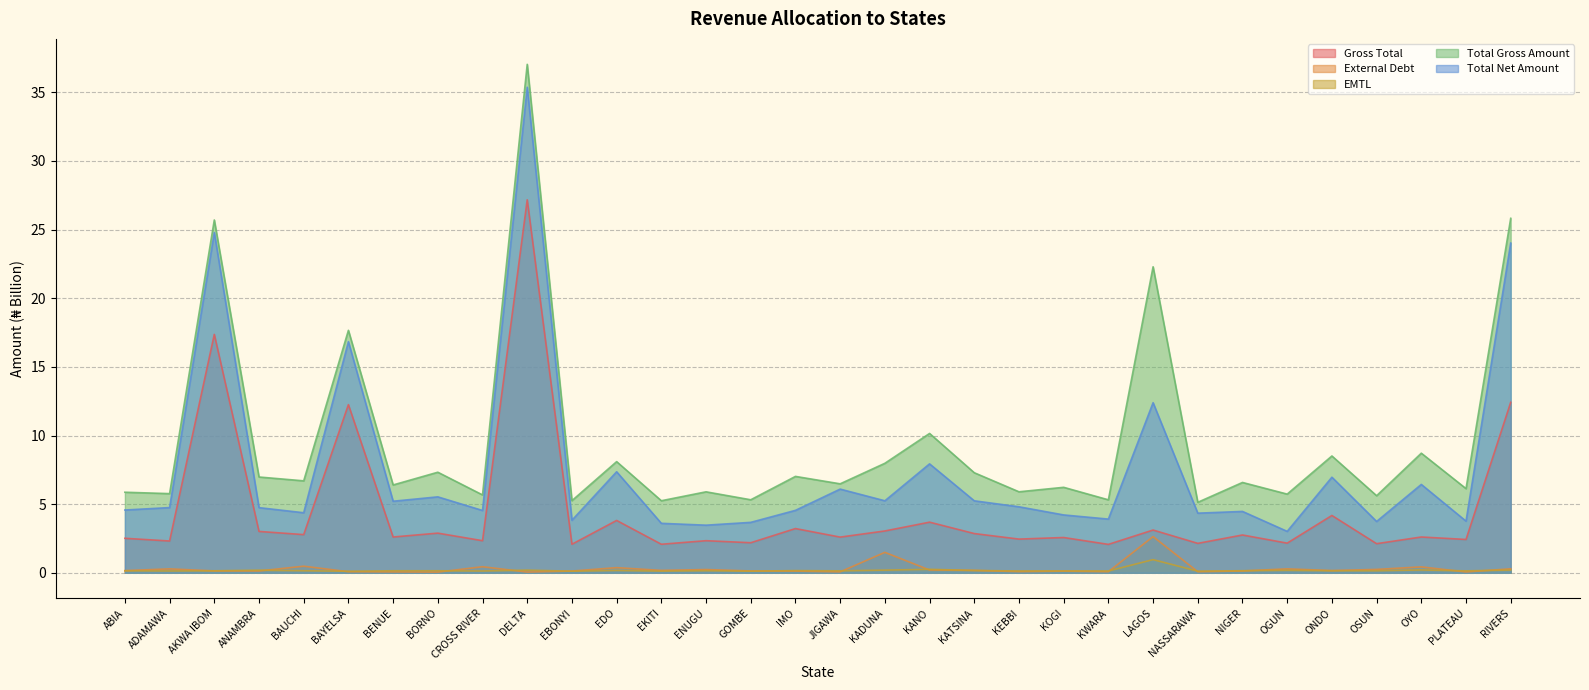

Is it true that External Debt equals 1.5 at KADUNA?

True